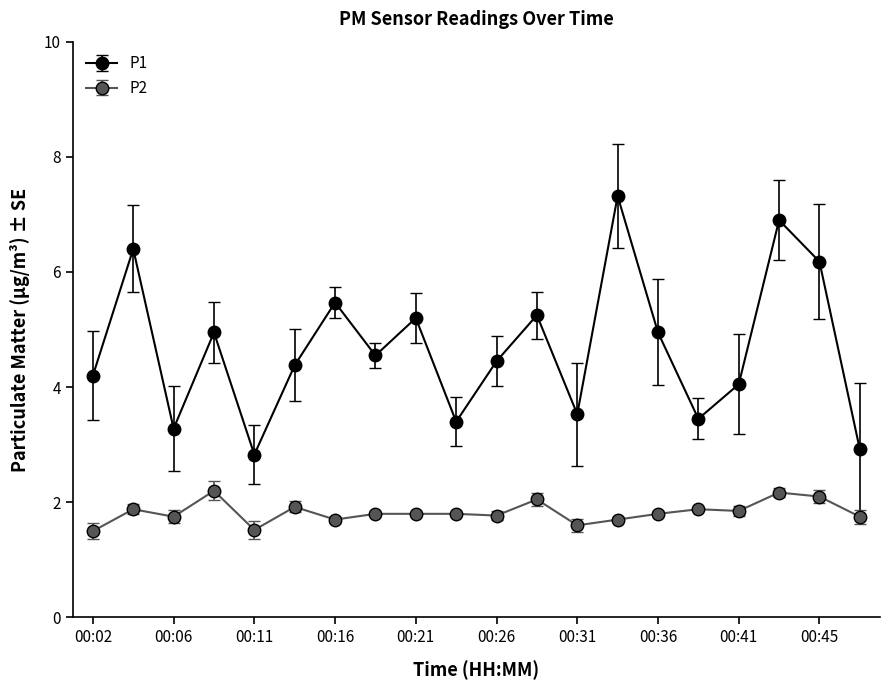

How many series are shown in this chart?

2